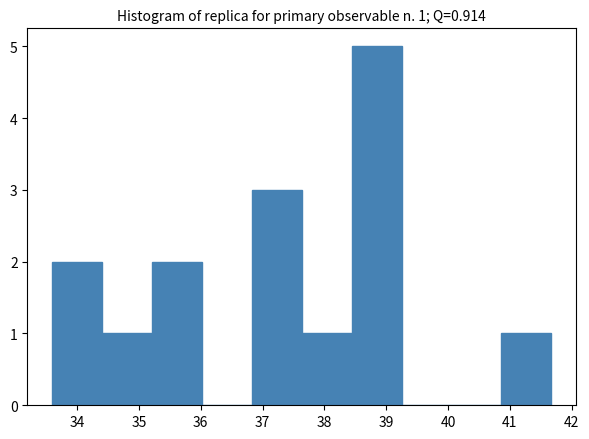

Over which range of the x-axis is the bar tallest?

38.4 to 39.2